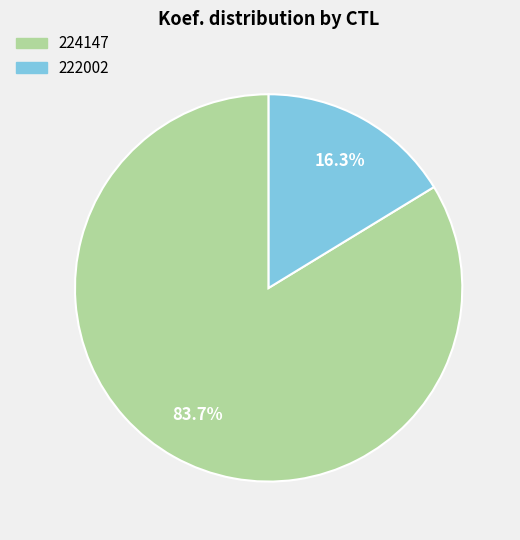

To the nearest percent, what is the combined percentage of 224147 and 222002?

100%